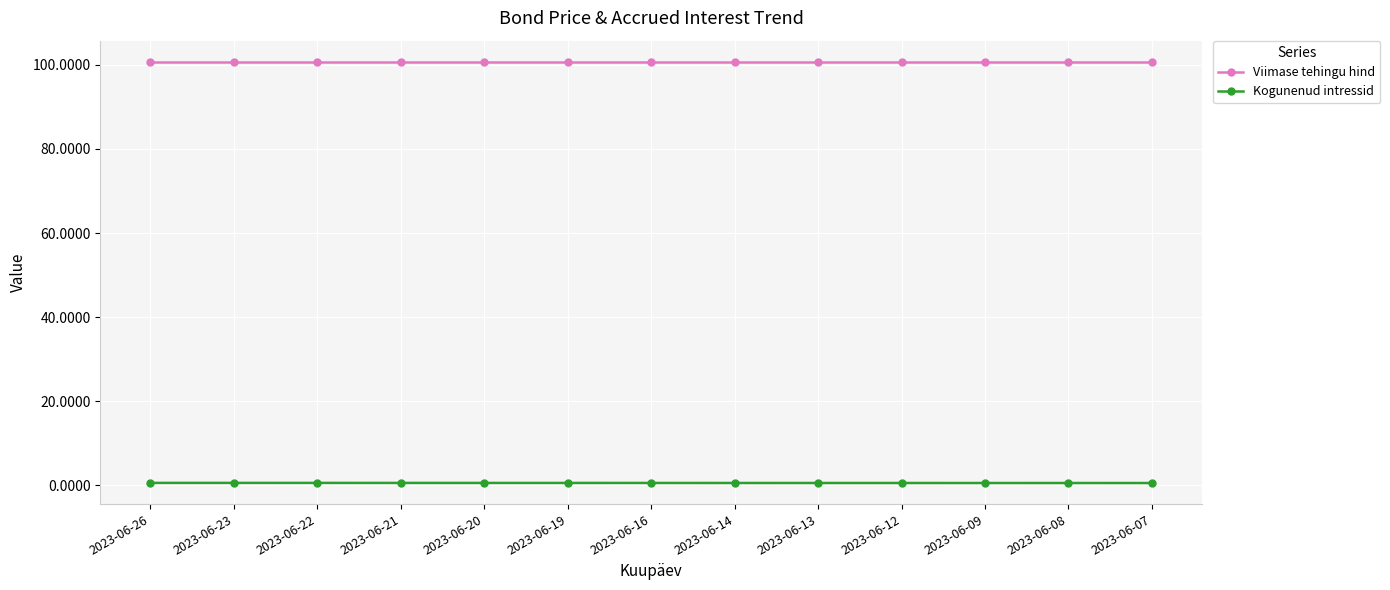

Reading left to right, extract all data points from this chart.

Viimase tehingu hind: 2023-06-26=100.7	2023-06-23=100.7	2023-06-22=100.7	2023-06-21=100.7	2023-06-20=100.7	2023-06-19=100.7	2023-06-16=100.7	2023-06-14=100.7	2023-06-13=100.7	2023-06-12=100.7	2023-06-09=100.7	2023-06-08=100.7	2023-06-07=100.7
Kogunenud intressid: 2023-06-26=0.6	2023-06-23=0.6	2023-06-22=0.6	2023-06-21=0.6	2023-06-20=0.6	2023-06-19=0.6	2023-06-16=0.6	2023-06-14=0.6	2023-06-13=0.6	2023-06-12=0.6	2023-06-09=0.6	2023-06-08=0.6	2023-06-07=0.6